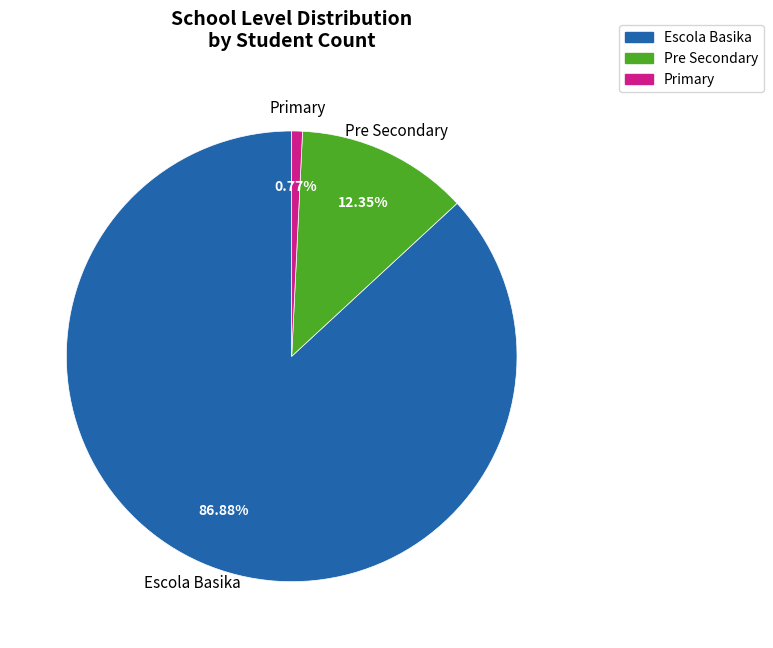

Does any single category account for the majority?

Yes